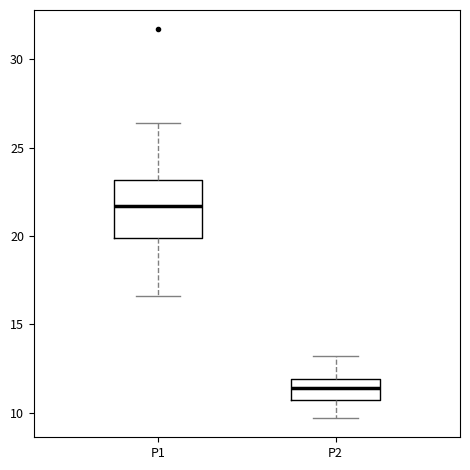

Reading left to right, read every box against the y-axis: the position of its median line, the range the box covers, and the ends of its whiskers. The values are not printed on the chart, so give them approximately, as read against the axis.

P1: median 21.5, box 20.0 to 23.0, whiskers 16.5 to 26.5
P2: median 11.5, box 10.5 to 12.0, whiskers 9.5 to 13.0